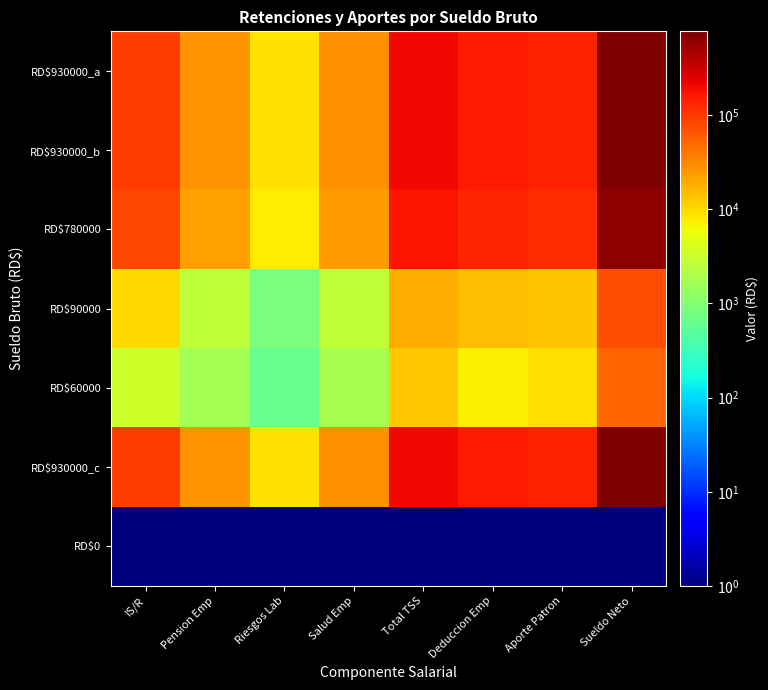

List the series in order of their peak value, lowest first.

RD$0, RD$60000, RD$90000, RD$780000, RD$930000_a, RD$930000_b, RD$930000_c